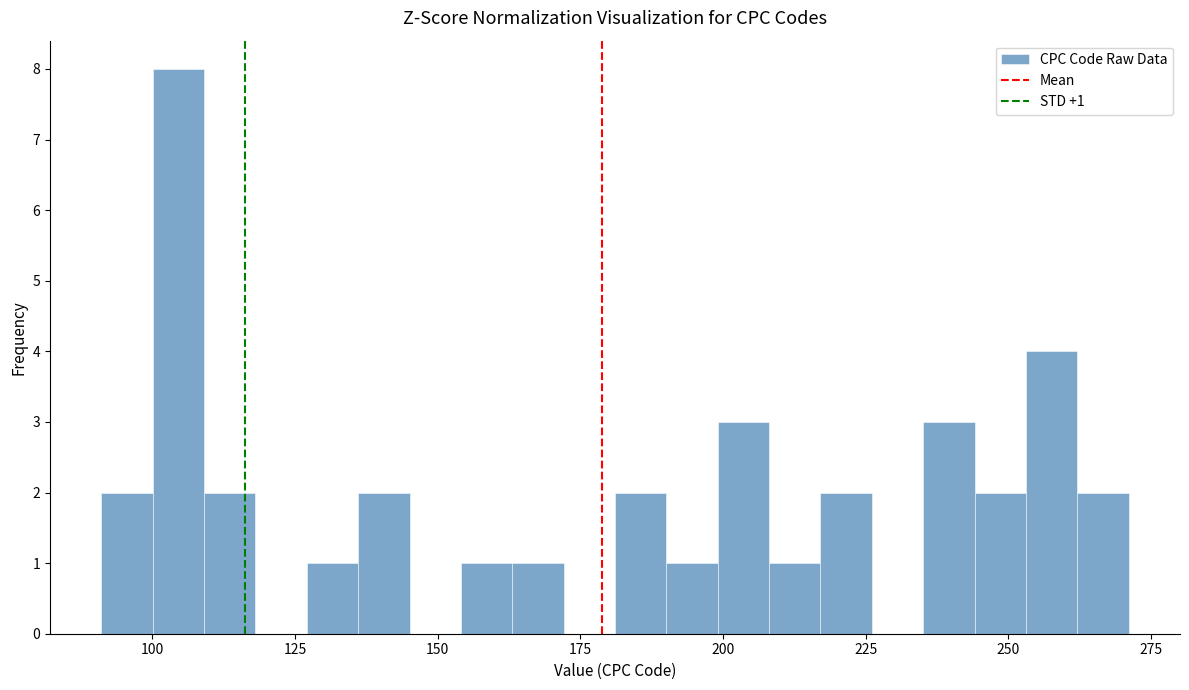

Read against the x-axis, roughly where is the centre of the tallest bar?

105